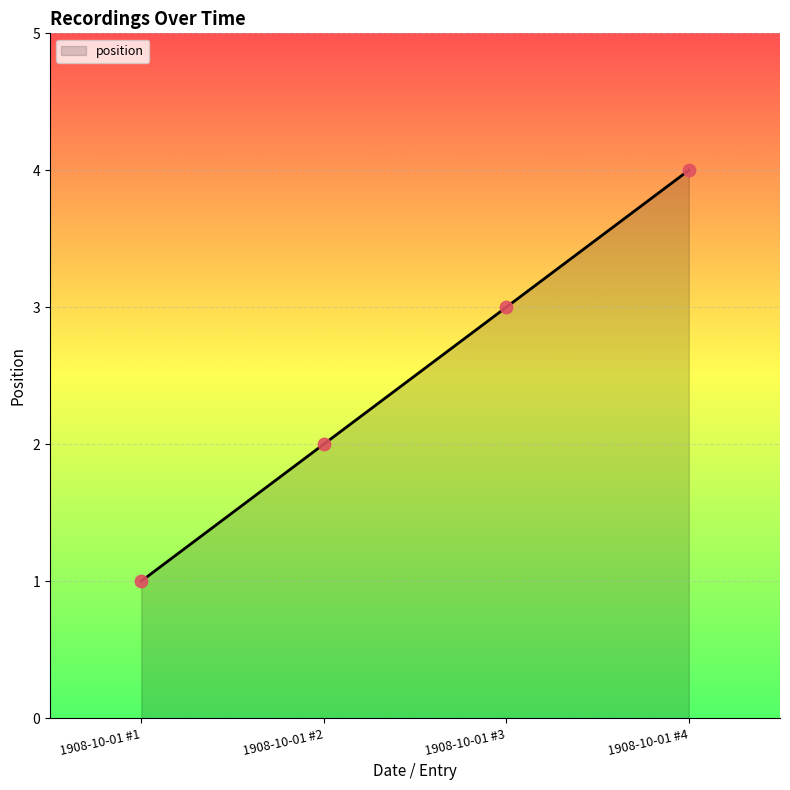

What is the change in value from 1908-10-01 #3 to 1908-10-01 #4?

+1